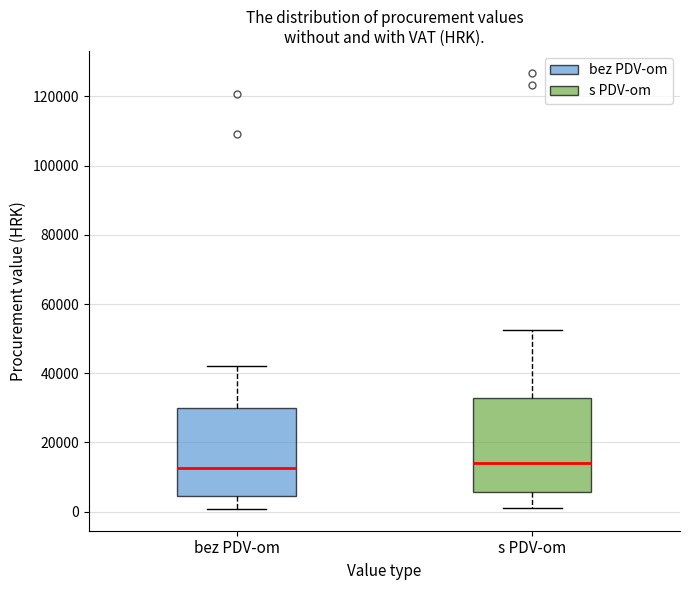

Where does the median line of the box for bez PDV-om sit on the y-axis? The values are not printed on the chart, so give them approximately, as read against the axis.

12000